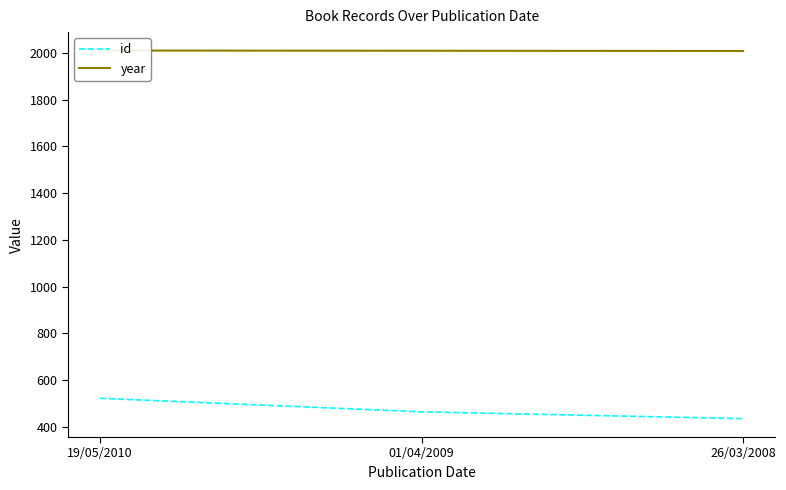

Which category has the highest value in the id series?

19/05/2010